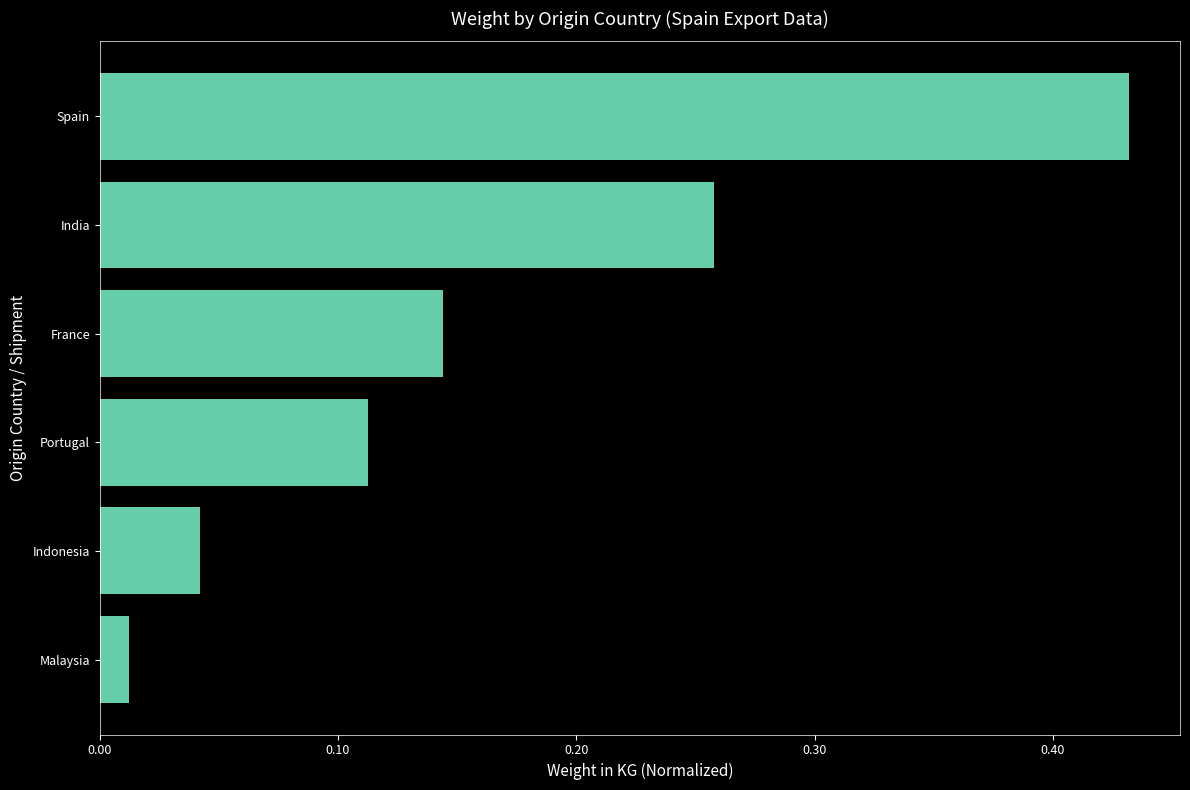

Which has a higher value, Spain or Malaysia?

Spain